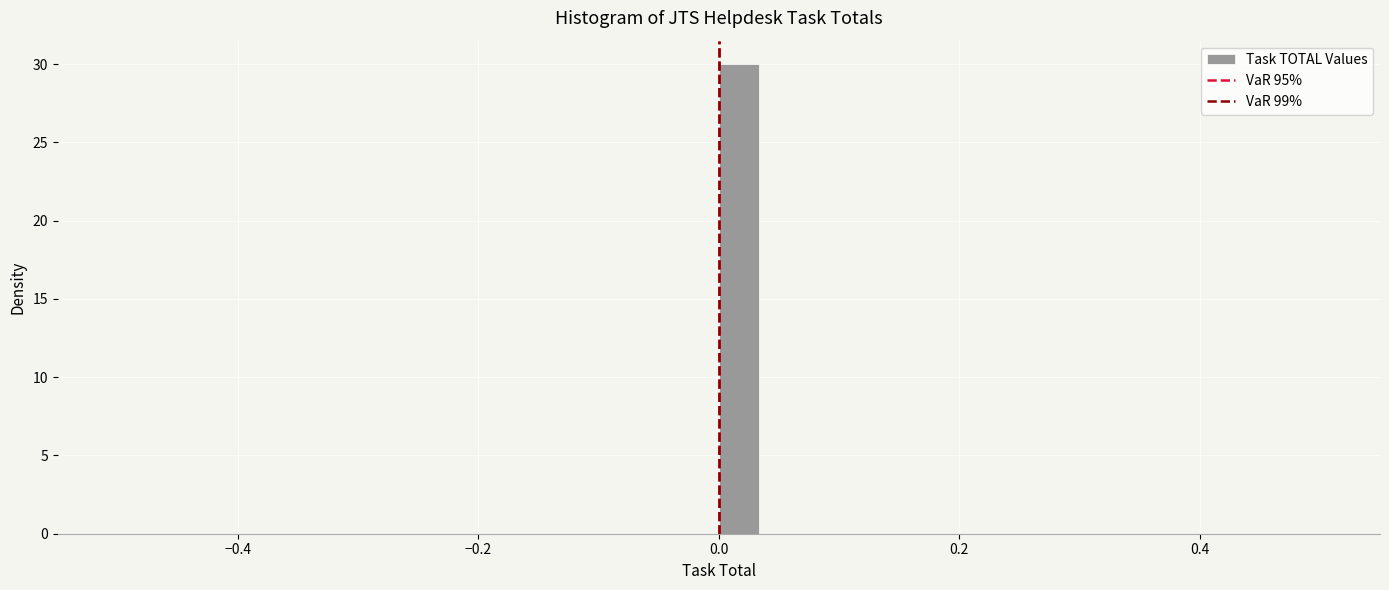

Around what value on the x-axis is the tallest bar? Give the approximate position of its centre, as read against the axis.

0.02